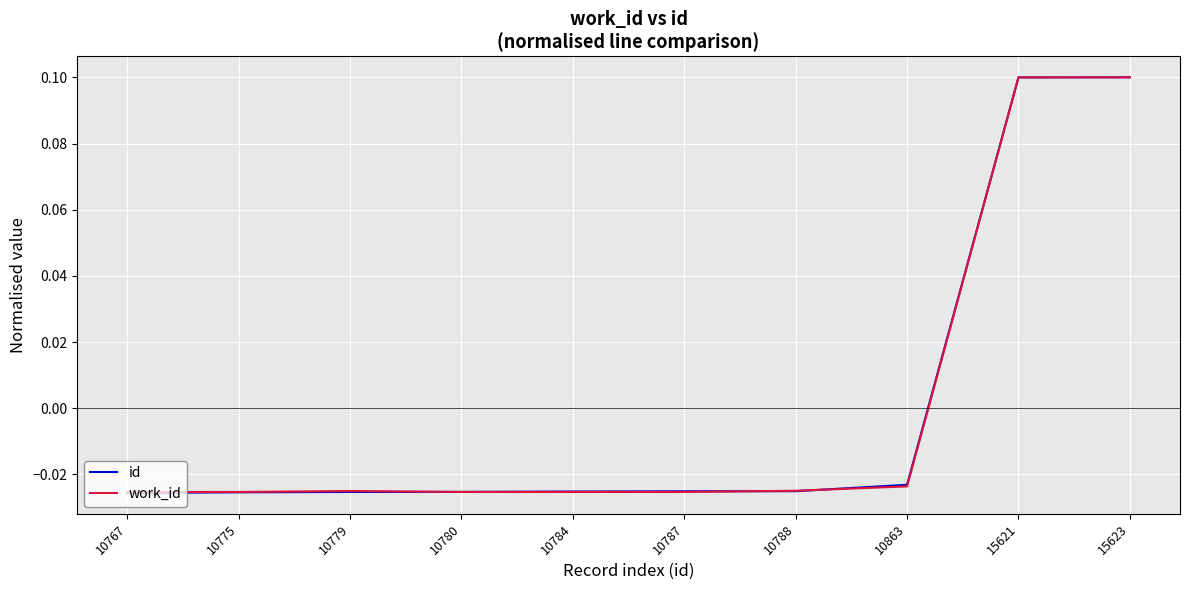

The value of id at 15623 is 0.2. True or false?

False